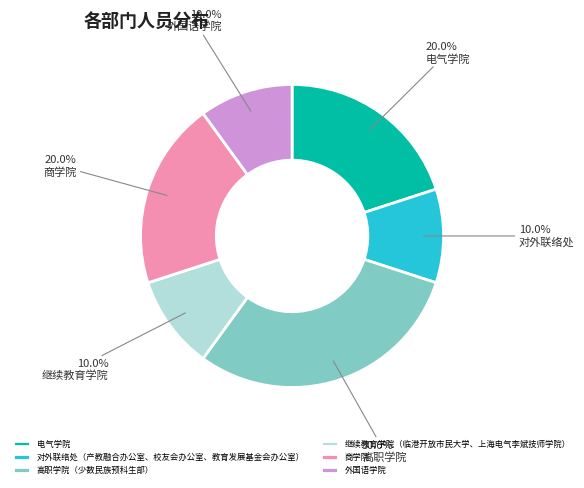

How many slices are in this pie chart?

6